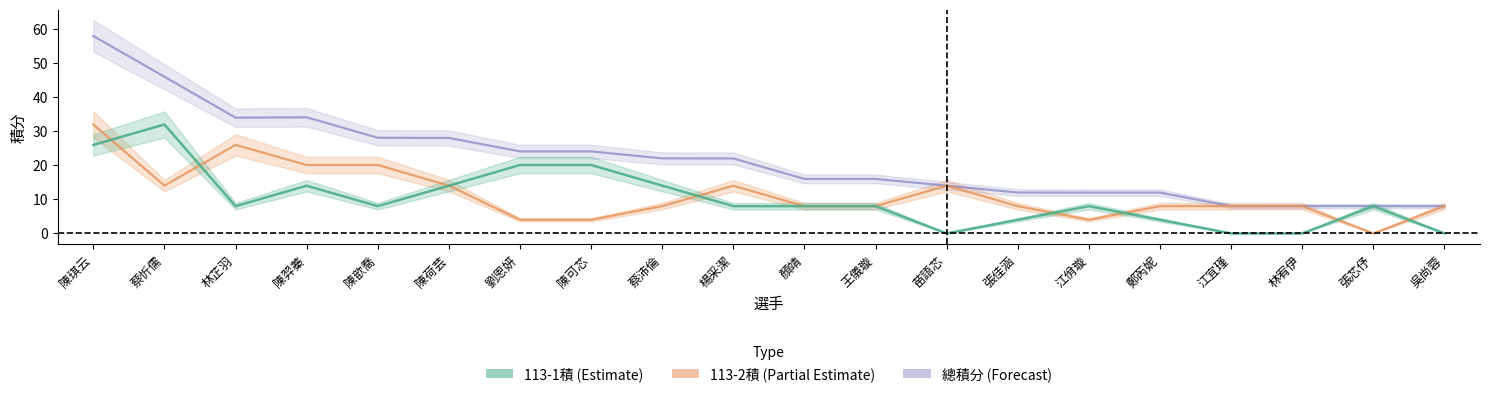

Is the value of 113-1積 at 陳羿蓁 greater than the value of 113-2積 at 陳歆喬?

No